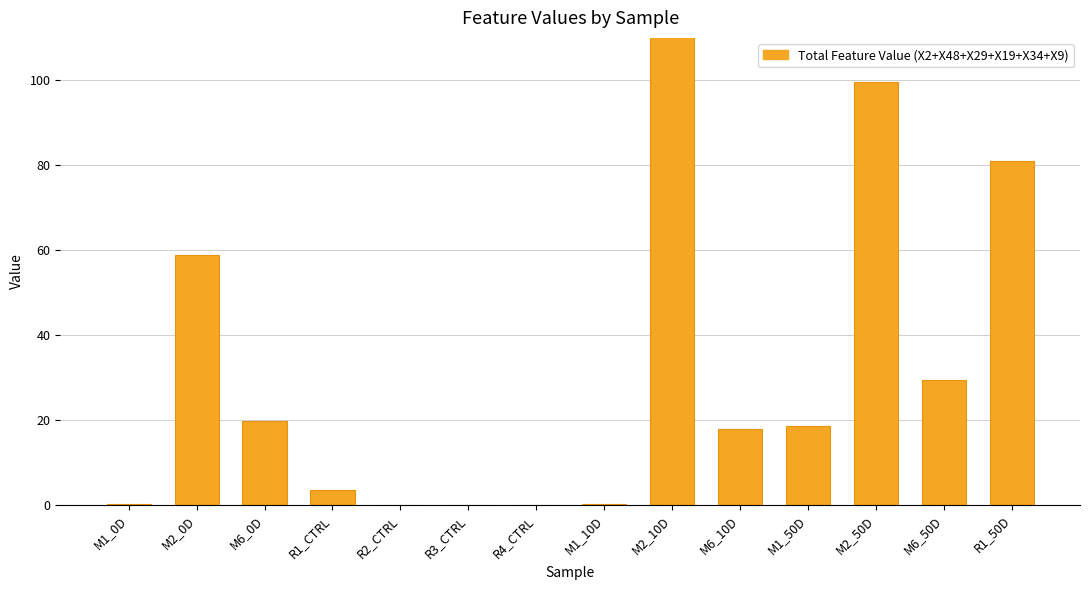

Which label corresponds to the largest value in the chart?

M2_10D